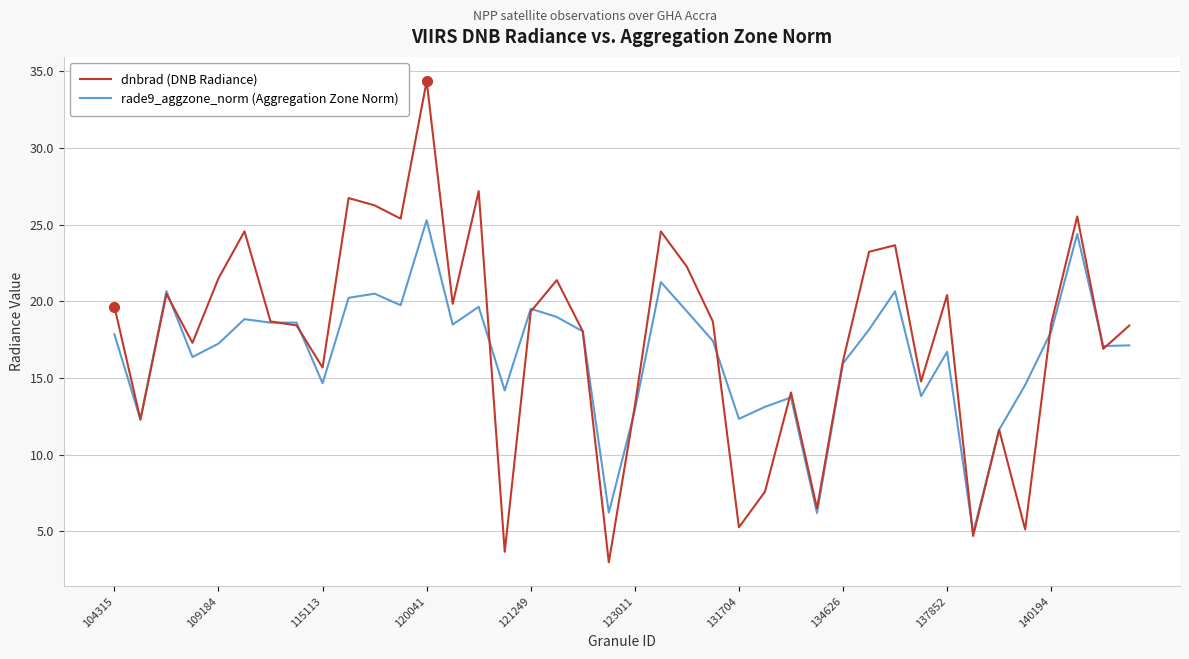

What is the lowest value of the dnbrad (DNB Radiance) series?

3.0